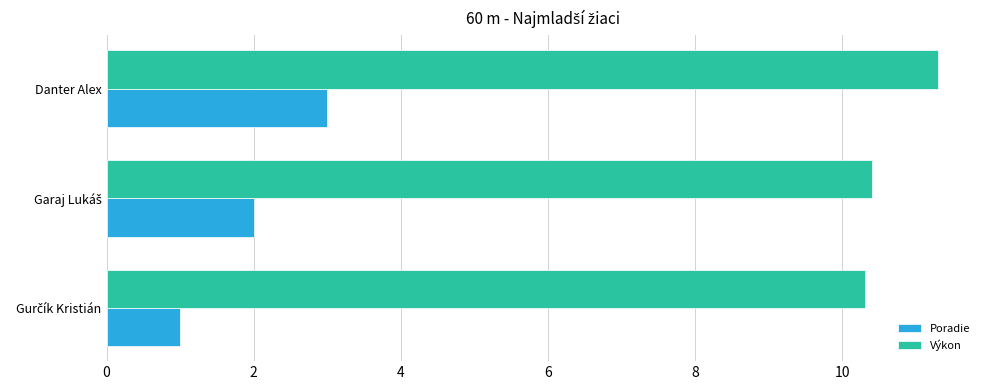

Which series has the largest range (max minus min)?

Poradie